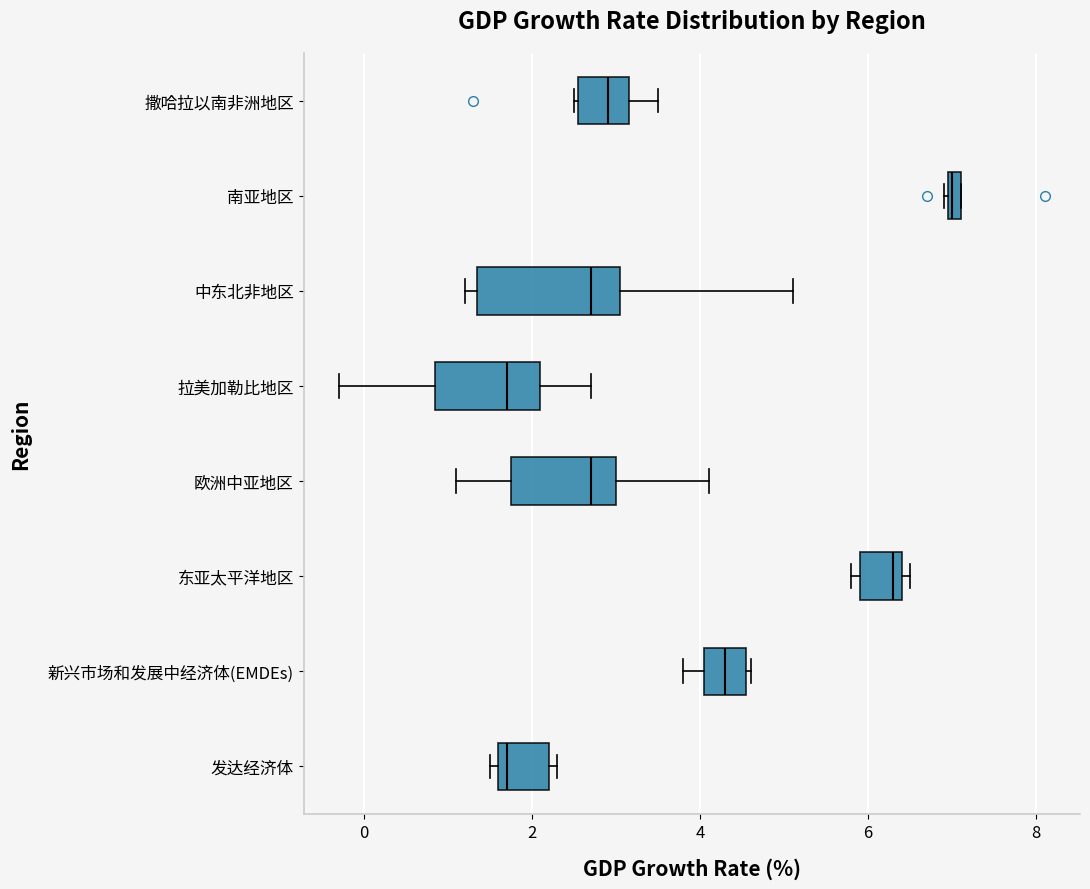

Which box is the widest, from its left edge to its right edge?

中东北非地区